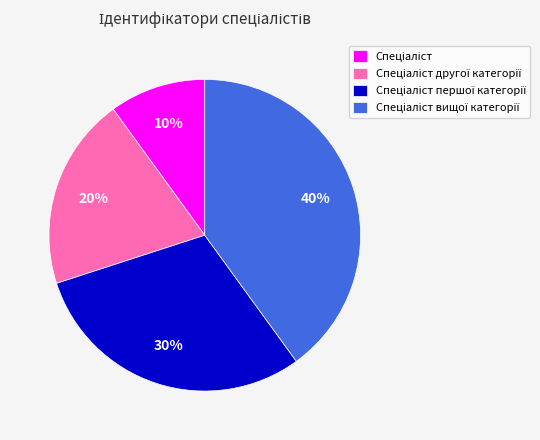

Is there a majority slice in this chart?

No